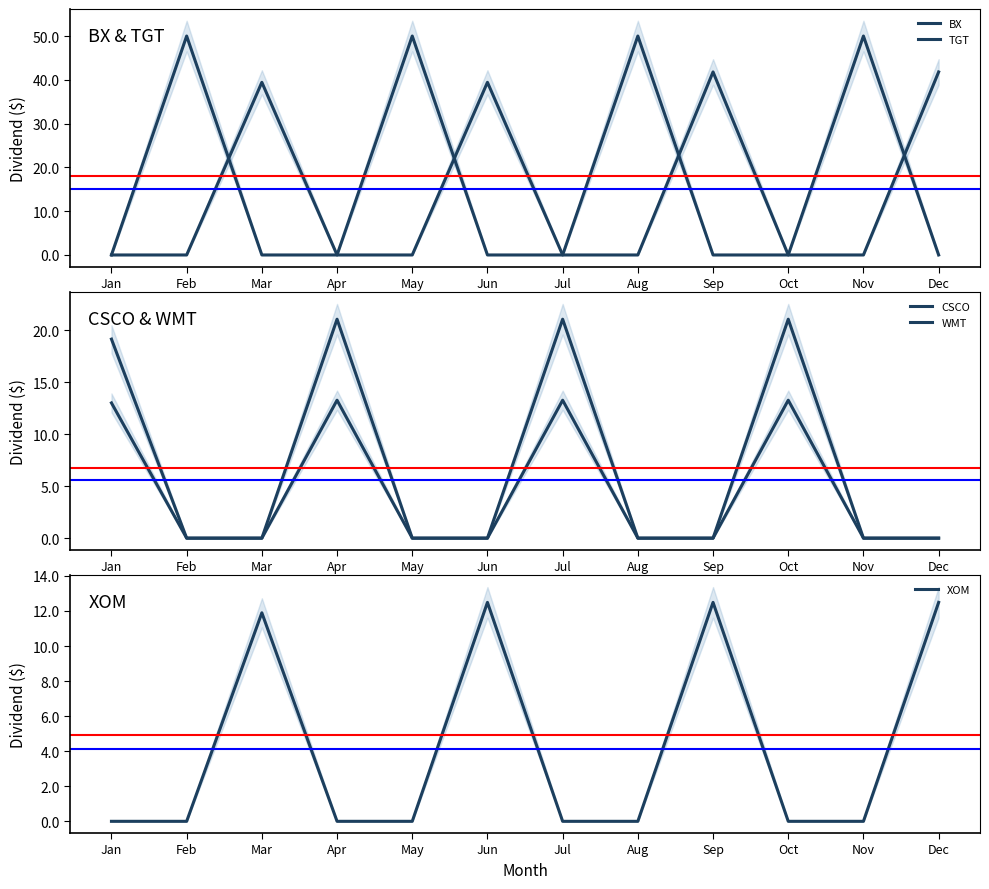

Reading left to right, what are all the values shown in this chart?

BX: 0.0	50.0	0.0	0.0	50.0	0.0	0.0	50.0	0.0	0.0	50.0	0.0
TGT: 0.0	0.0	39.4	0.0	0.0	39.4	0.0	0.0	41.8	0.0	0.0	41.8
CSCO: 19.1	0.0	0.0	21.1	0.0	0.0	21.1	0.0	0.0	21.1	0.0	0.0
WMT: 13.0	0.0	0.0	13.3	0.0	0.0	13.3	0.0	0.0	13.3	0.0	0.0
XOM: 0.0	0.0	11.9	0.0	0.0	12.5	0.0	0.0	12.5	0.0	0.0	12.5